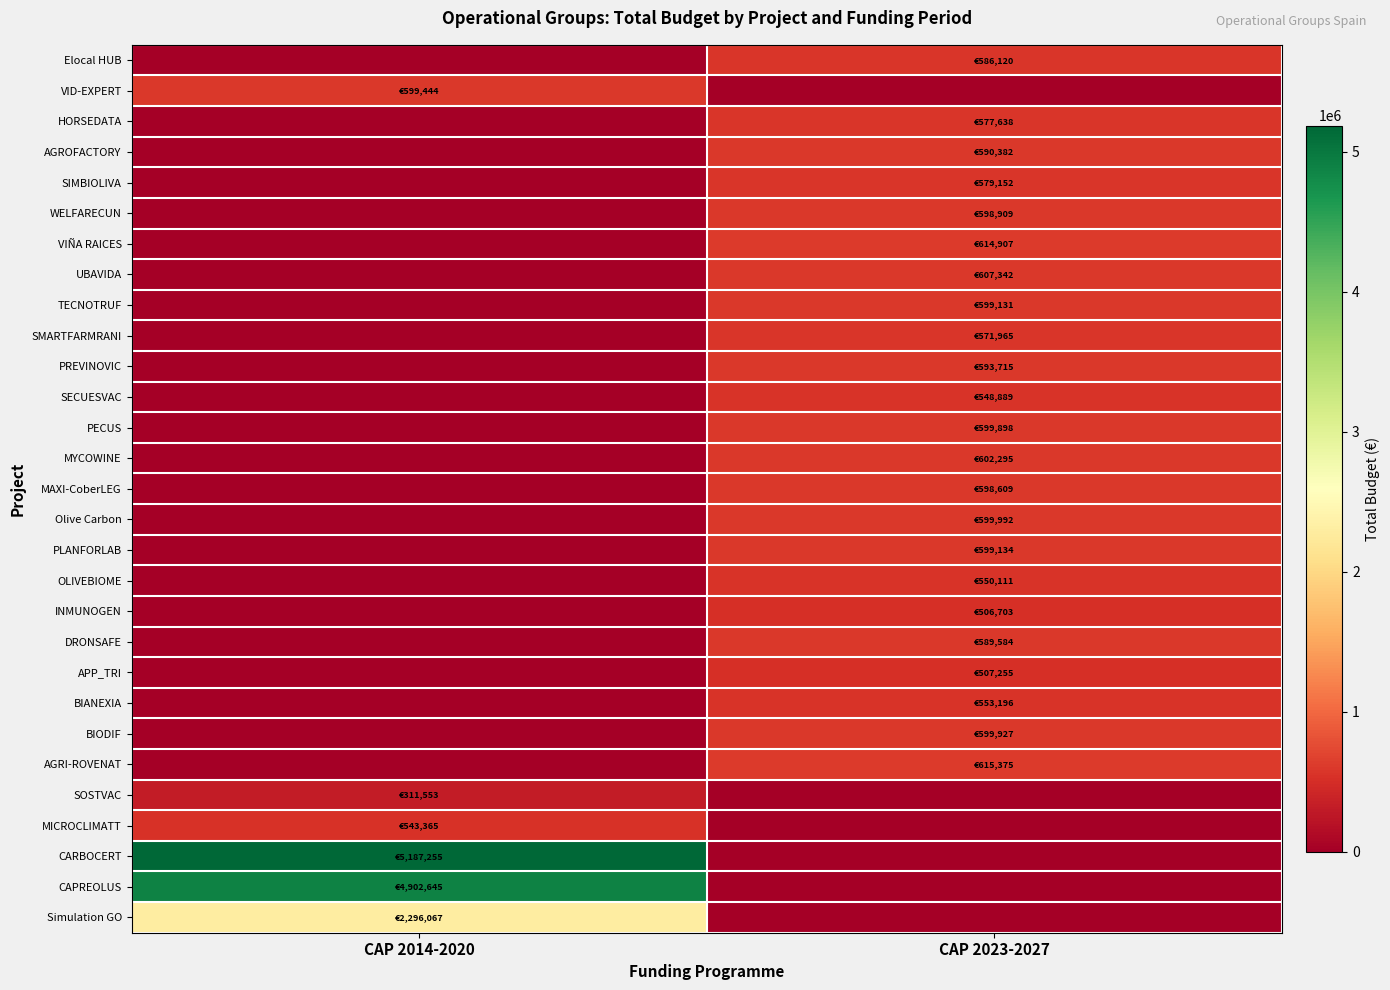

Rank the series at CAP 2023-2027 from lowest to highest value.

VID-EXPERT, SOSTVAC, MICROCLIMATT, CARBOCERT, CAPREOLUS, Simulation GO, INMUNOGEN, APP_TRI, SECUESVAC, OLIVEBIOME, BIANEXIA, SMARTFARMRANI, HORSEDATA, SIMBIOLIVA, Elocal HUB, DRONSAFE, AGROFACTORY, PREVINOVIC, MAXI-CoberLEG, WELFARECUN, TECNOTRUF, PLANFORLAB, PECUS, BIODIF, Olive Carbon, MYCOWINE, UBAVIDA, VIÑA RAICES, AGRI-ROVENAT